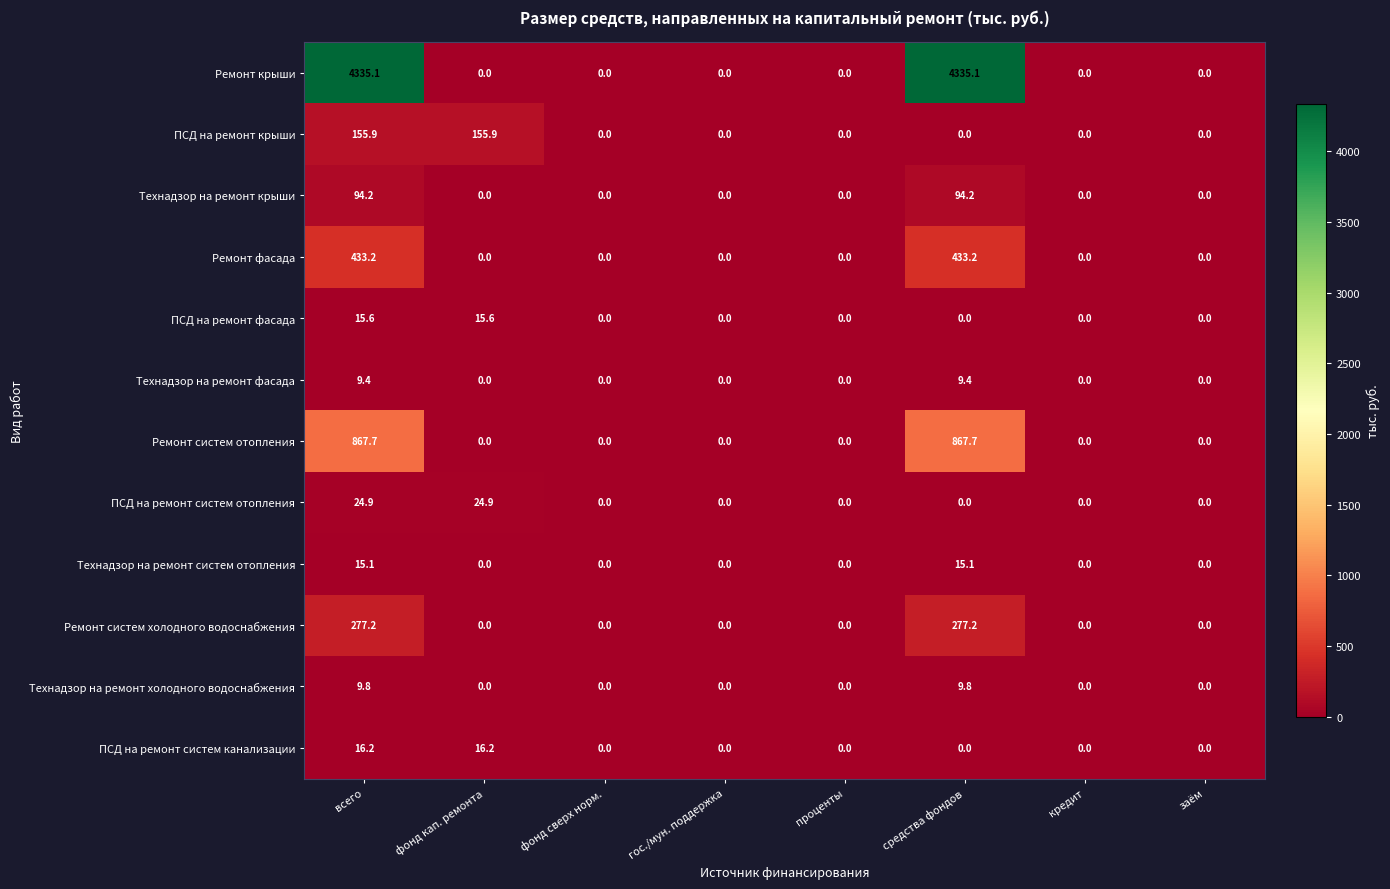

What is the difference between the highest and lowest values at средства фондов?

4335.1